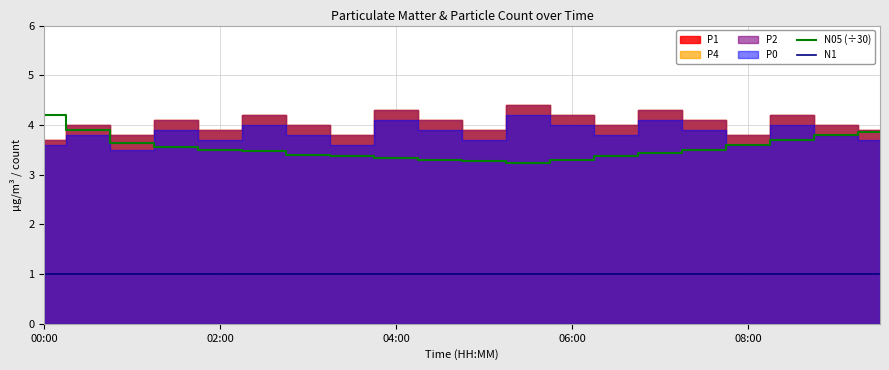

The N1 series shows 1.0 at 17. True or false?

True